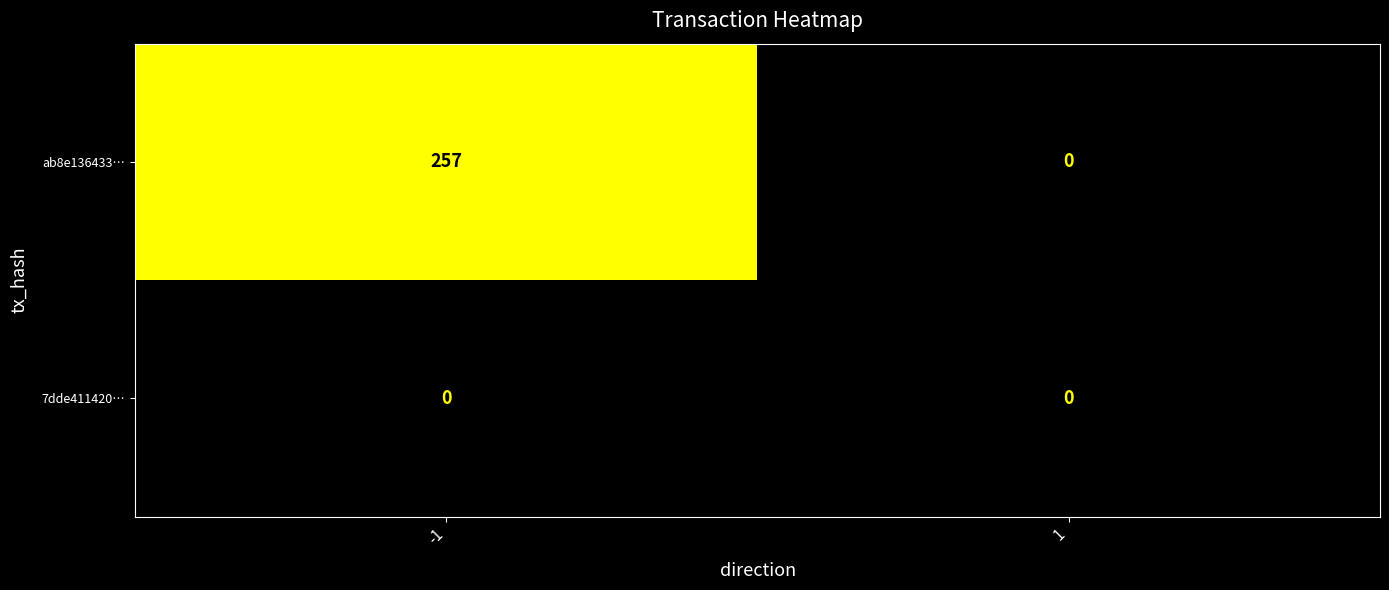

What is the maximum value shown in the chart?

257